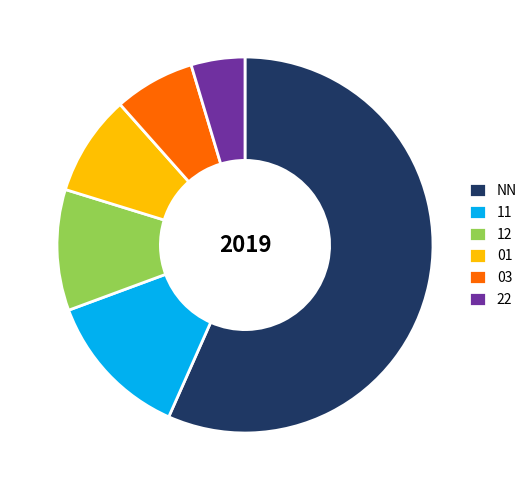

Which category has the biggest portion of the pie?

NN